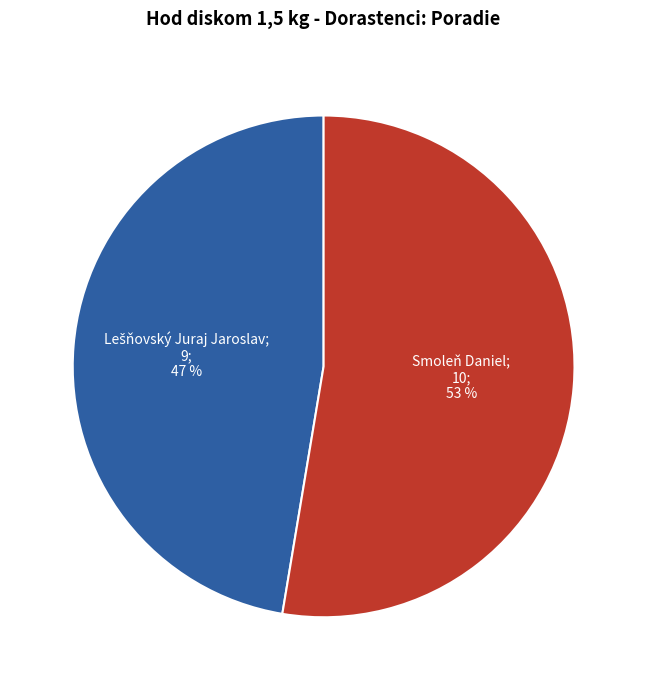

Is there any slice that represents more than half of the pie?

Yes